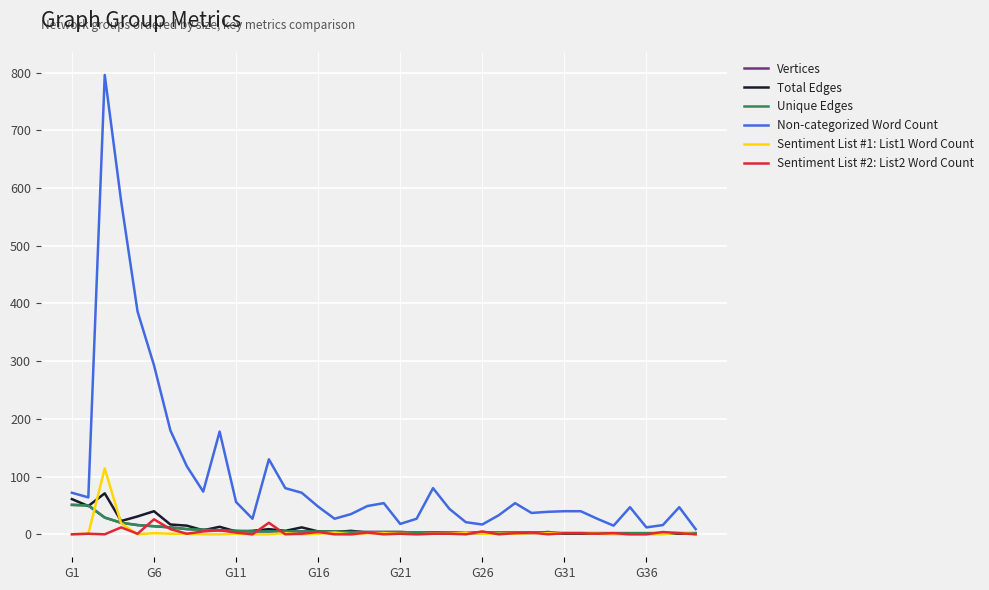

Is this an area chart (filled region under the line)?

No